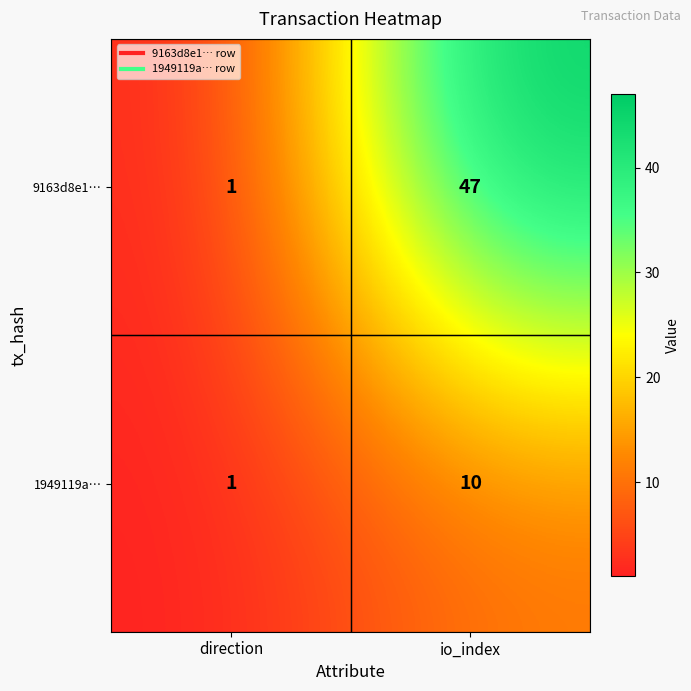

Which series has the largest total across all categories?

9163d8e1…